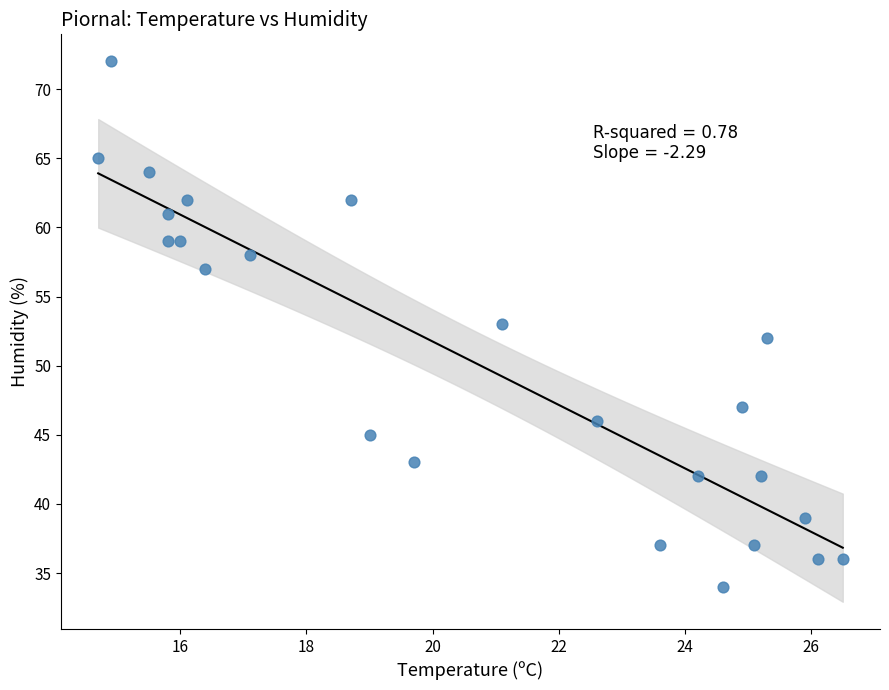

What is the range of Y values (max minus min)?

38